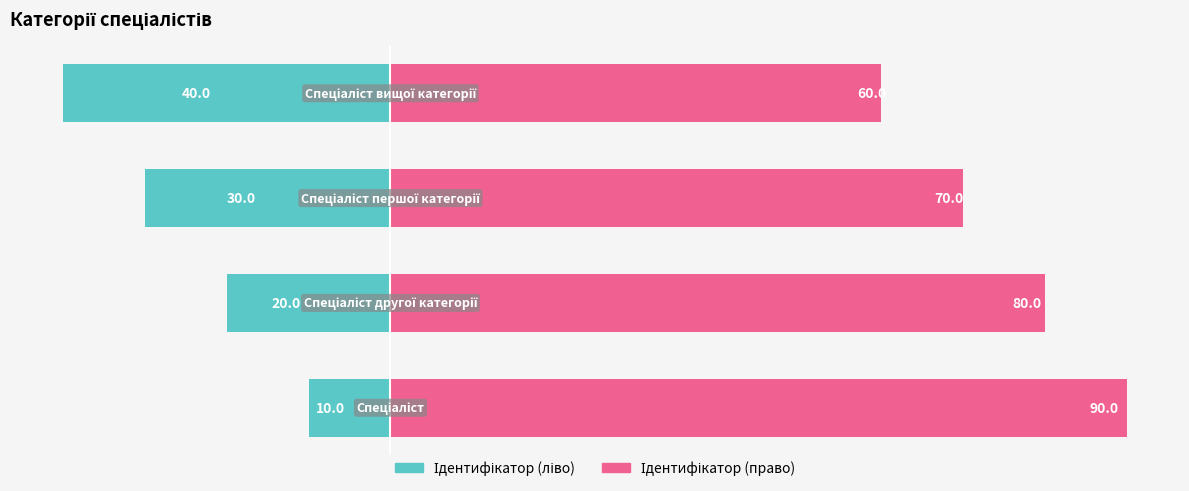

The value of Ідентифікатор (ліво) at 1 is -33. True or false?

False